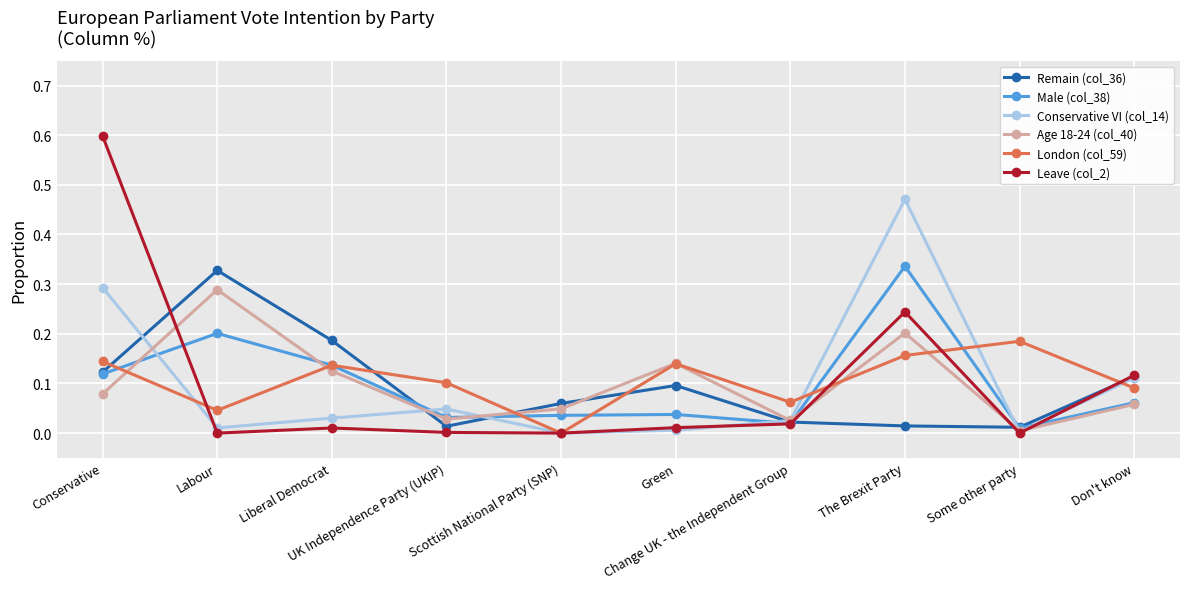

What is the sum of all Age 18-24 (col_40) values?

1.0